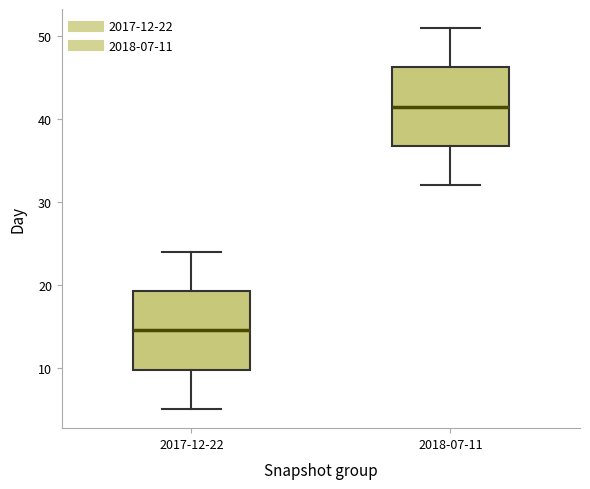

Where does the upper whisker of the box for 2017-12-22 end on the y-axis? The values are not printed on the chart, so give them approximately, as read against the axis.

24